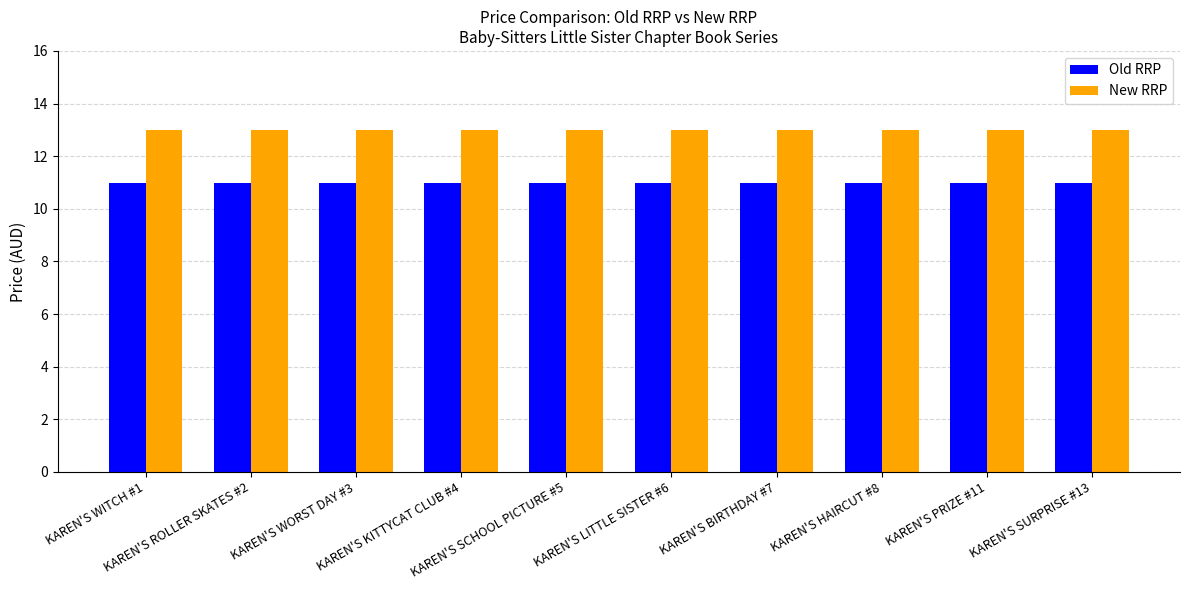

Rank the series by their maximum value, from lowest to highest.

Old RRP, New RRP